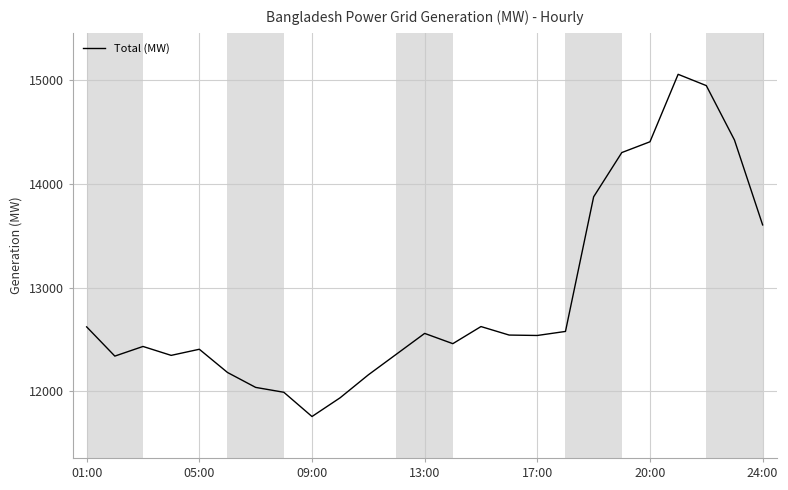

What is the difference between the maximum and minimum values?

3302